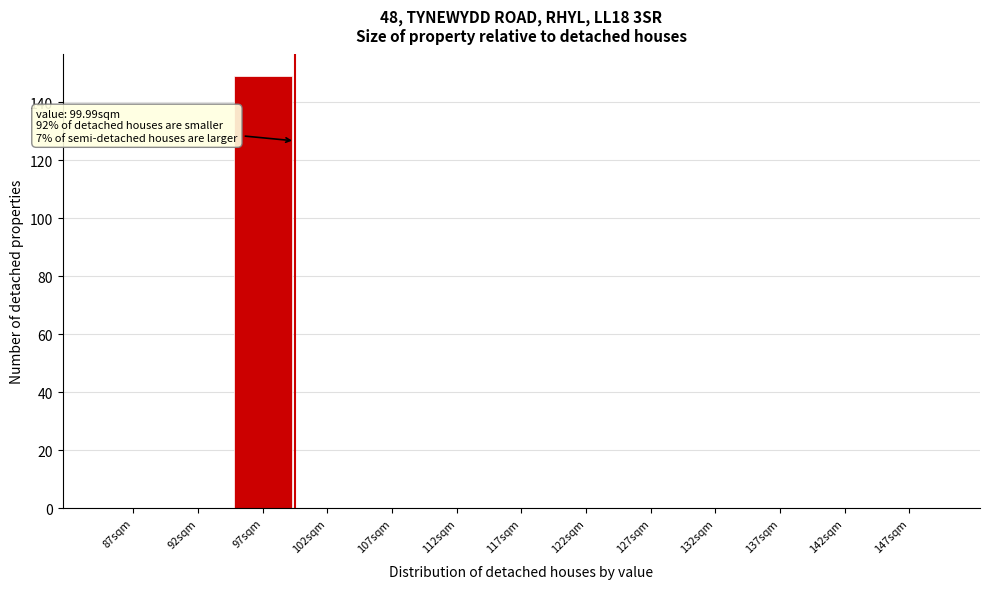

Reading left to right, extract all data points from this chart.

87sqm=0	92sqm=0	97sqm=149	102sqm=0	107sqm=0	112sqm=0	117sqm=0	122sqm=0	127sqm=0	132sqm=0	137sqm=0	142sqm=0	147sqm=0